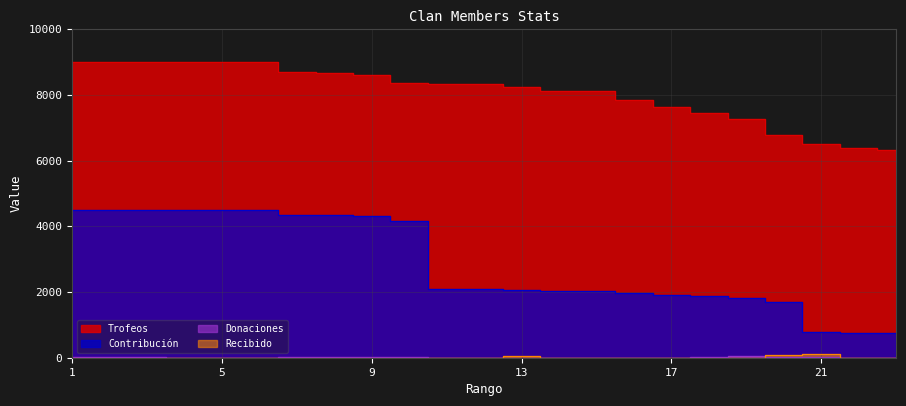

True or false: Recibido and Trofeos intersect in this chart.

False